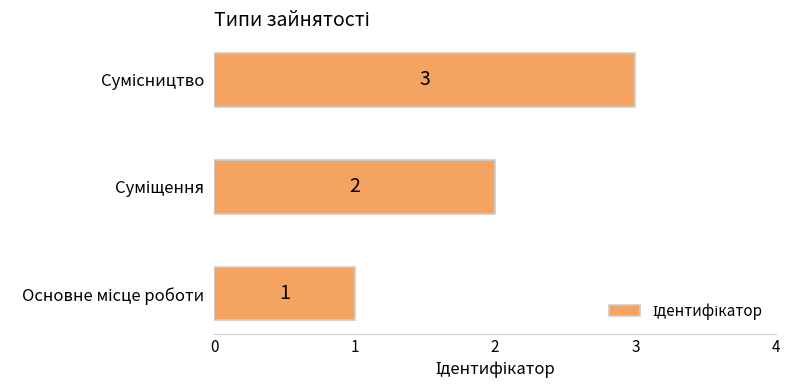

What is the greatest value displayed?

3